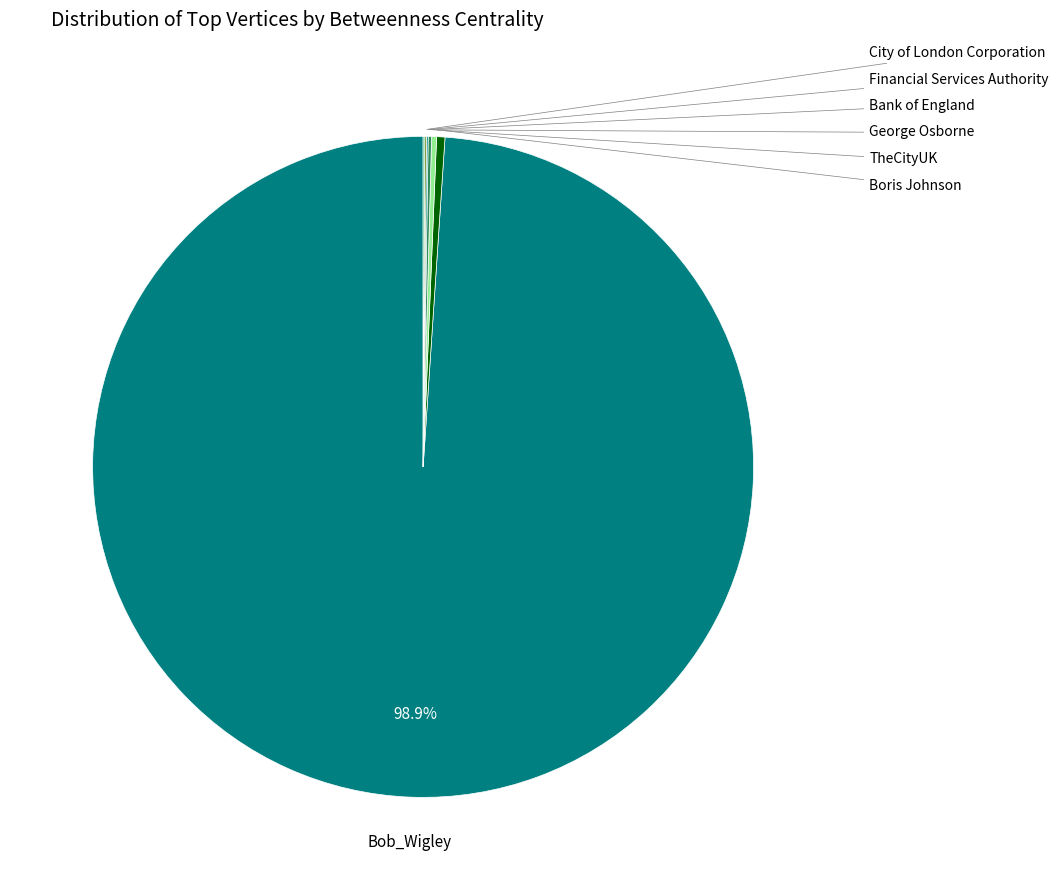

Which slice is the smallest?

Bank of England